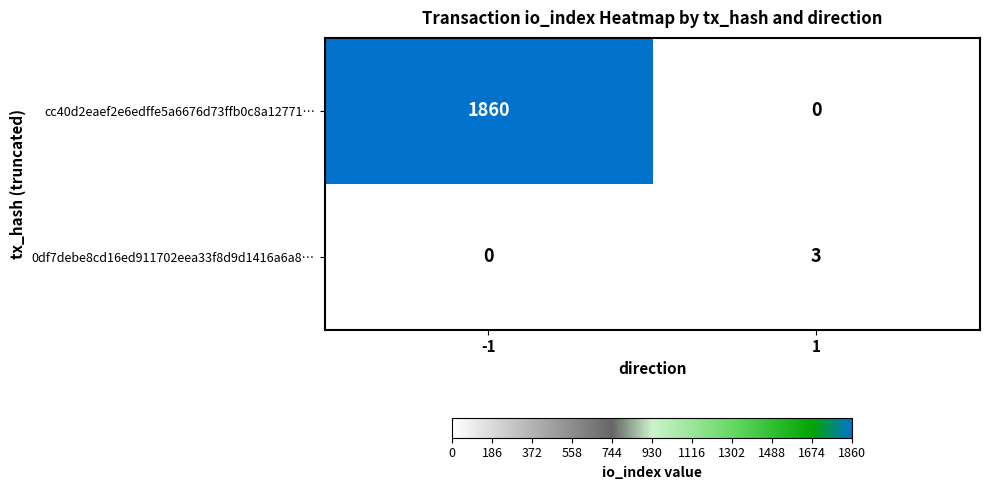

What is the approximate value of cc40d2eaef2e6edffe5a6676d73ffb0c8a12771… at -1?

1860